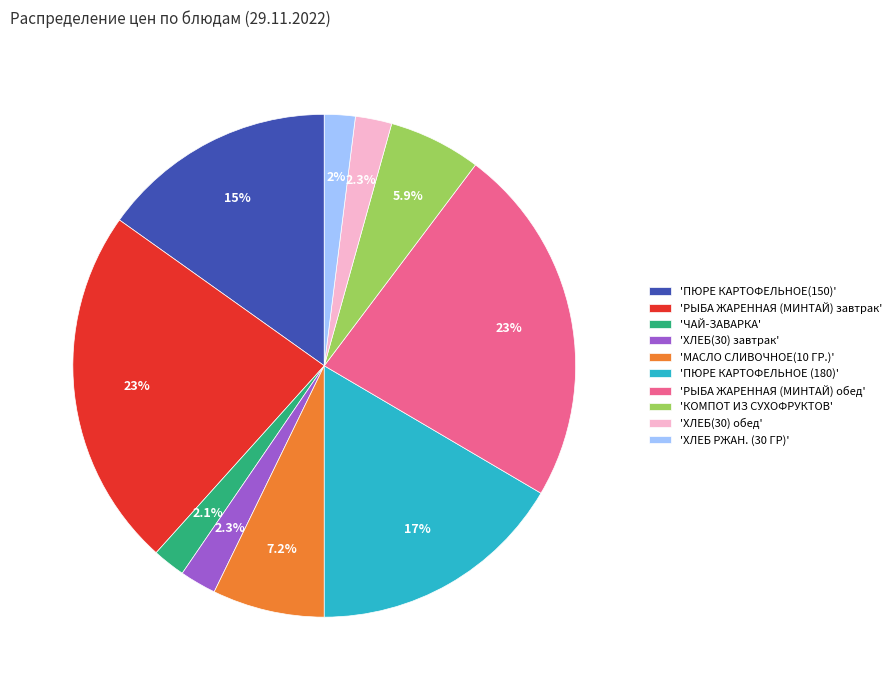

Count the number of slices in the pie.

10